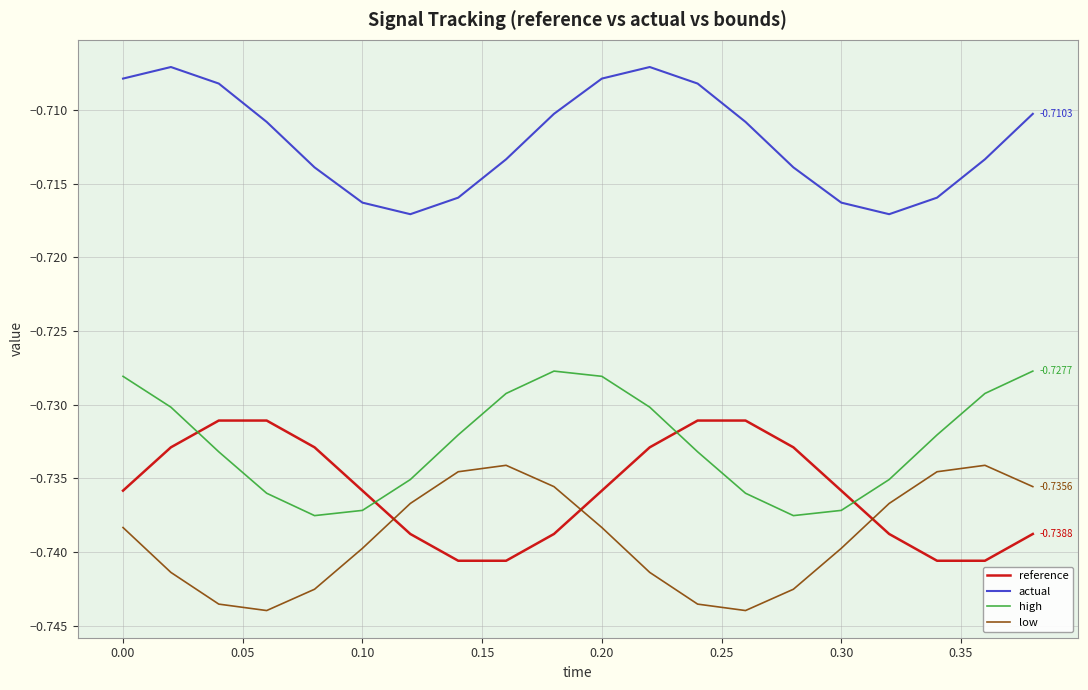

List the series in order of their peak value, highest first.

actual, high, reference, low